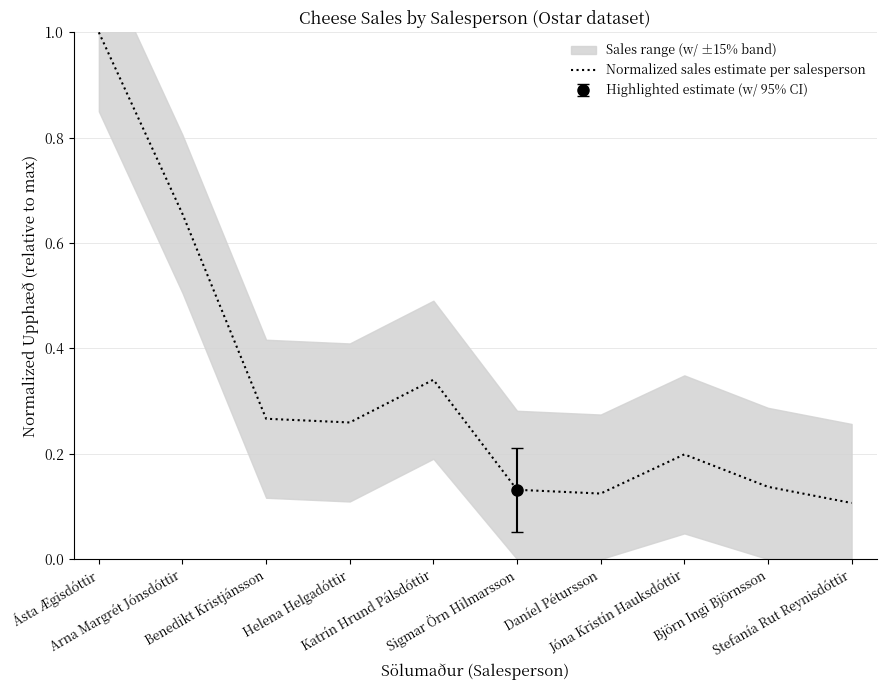

What is the label of the 7th point from the right?

Helena Helgadóttir